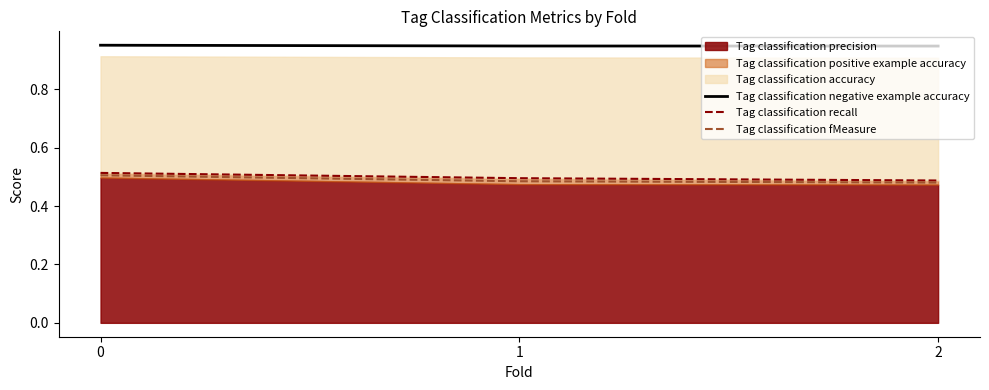

Is the value of Tag classification fMeasure at 0 greater than the value of Tag classification negative example accuracy at 2?

No